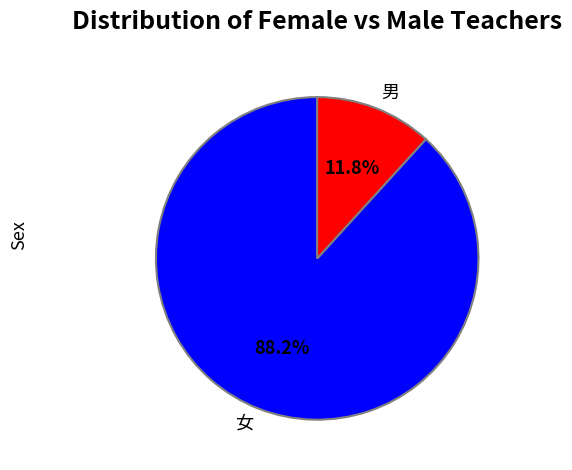

To the nearest percent, what percentage of the pie is 女?

88%